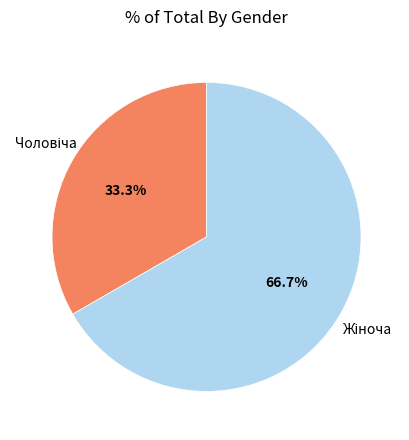

Is there any slice that represents more than half of the pie?

Yes